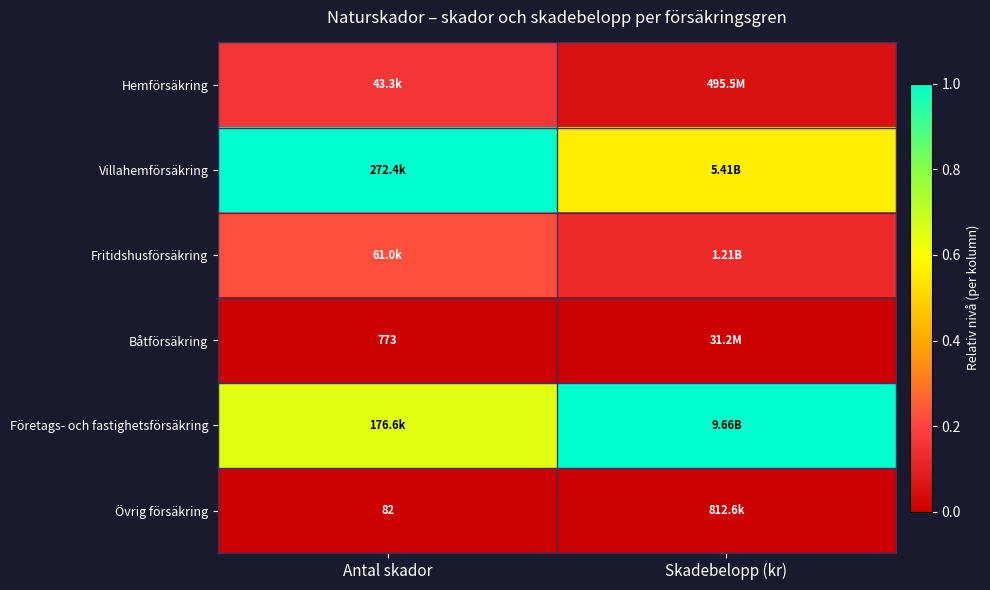

List the labels in order of Företags- och fastighetsförsäkring value, largest first.

Skadebelopp (kr), Antal skador